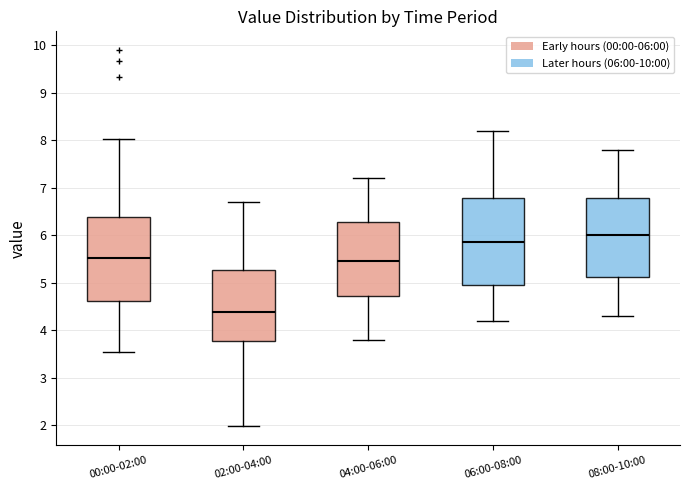

Where does the lower whisker of the box for 06:00-08:00 end on the y-axis? The values are not printed on the chart, so give them approximately, as read against the axis.

4.2